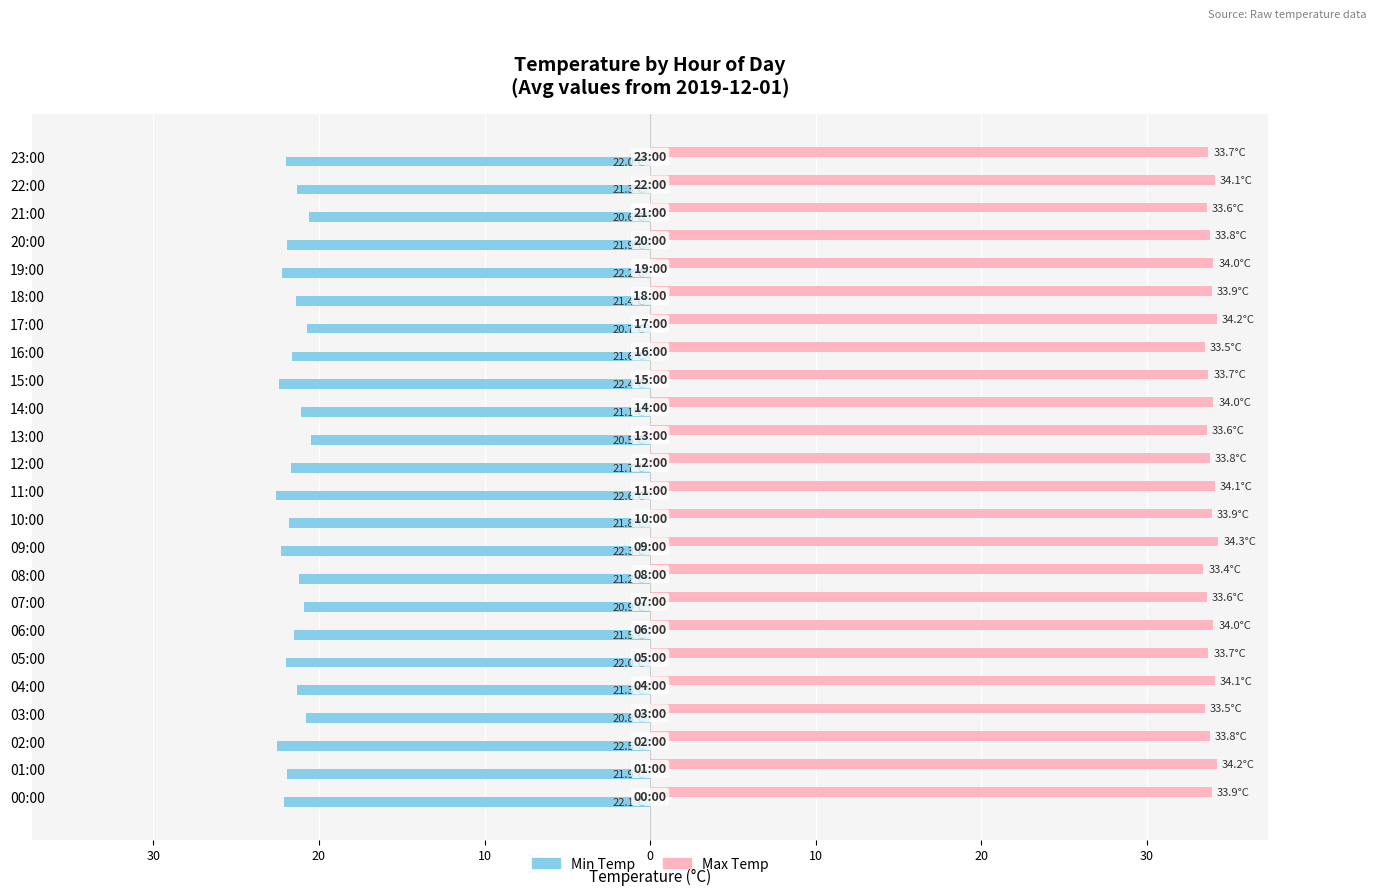

What is the value of the Max Temp bar at the 13th from the left?

33.8